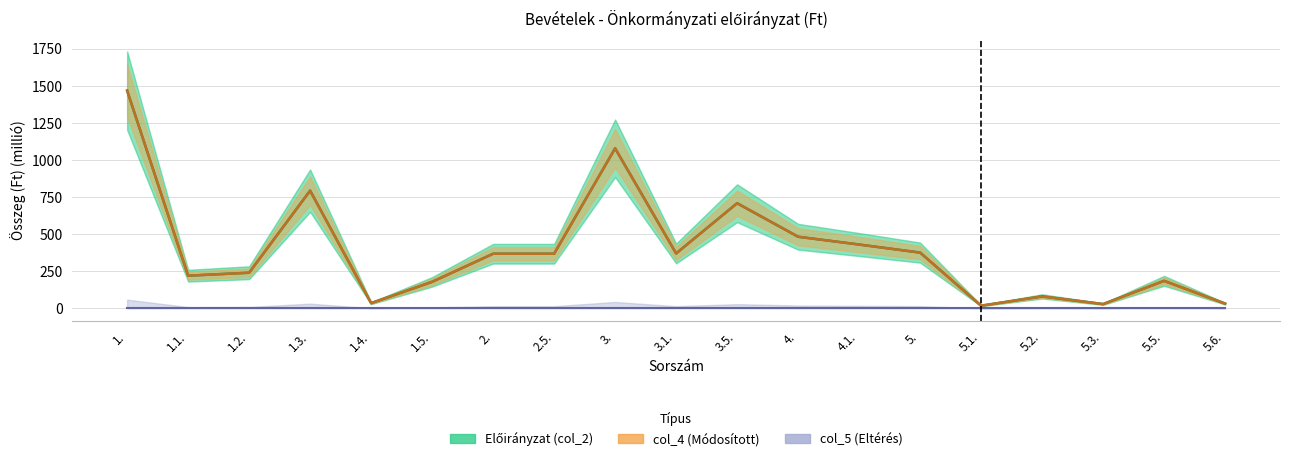

True or false: col_4 (Módosított) and Előirányzat (col_2) cross at least once.

False